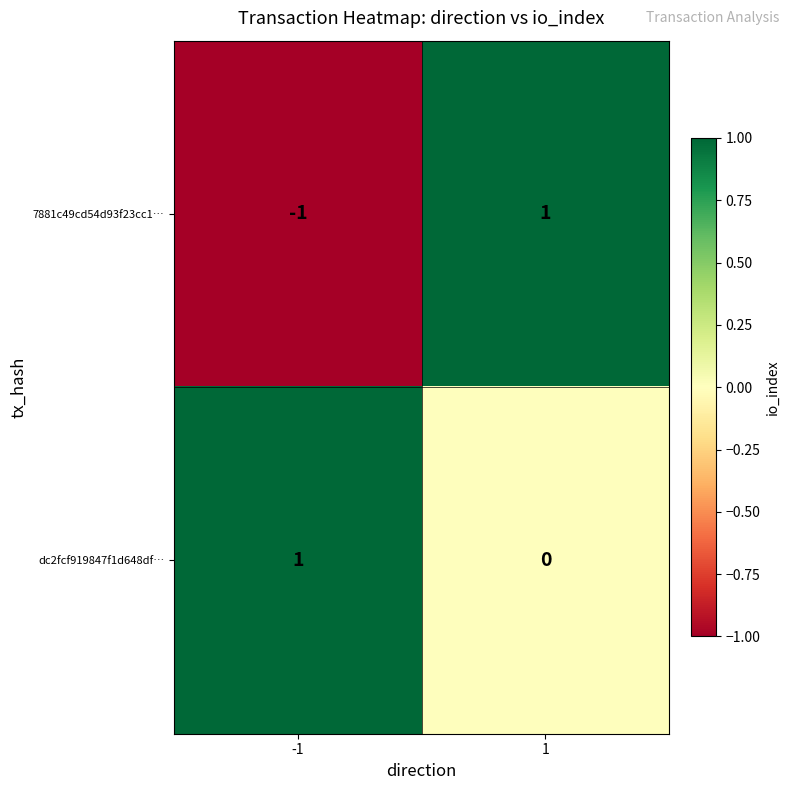

The 7881c49cd54d93f23cc1… series shows 0 at -1. True or false?

False